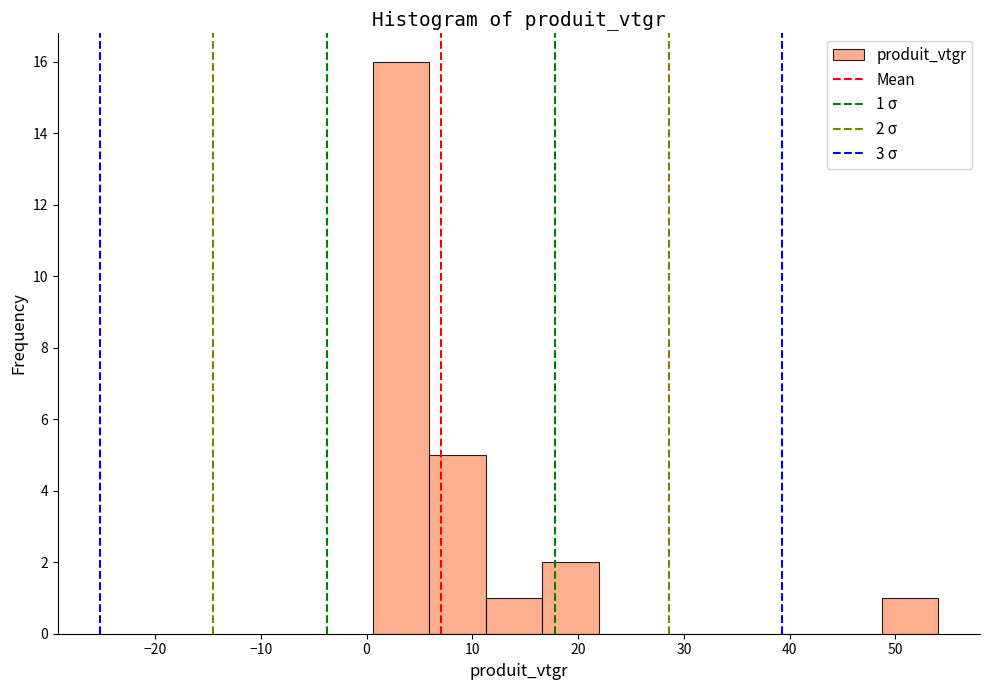

Which range on the x-axis has the tallest bar?

1 to 6